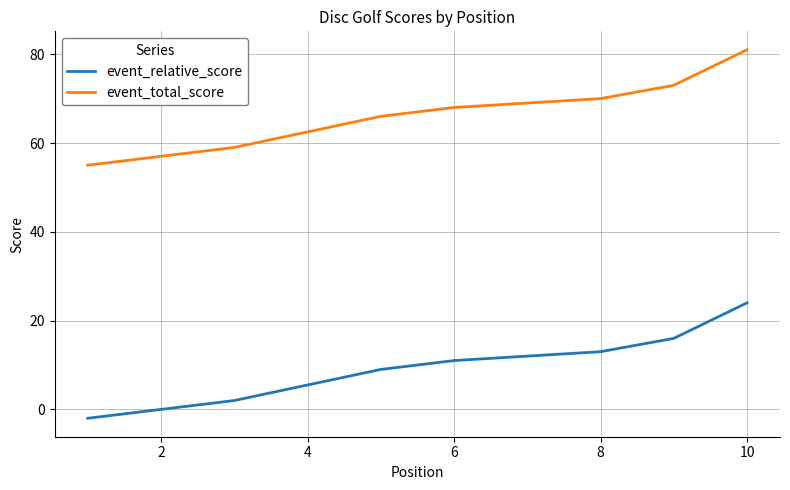

Is it true that event_relative_score equals 21 at 12?

False